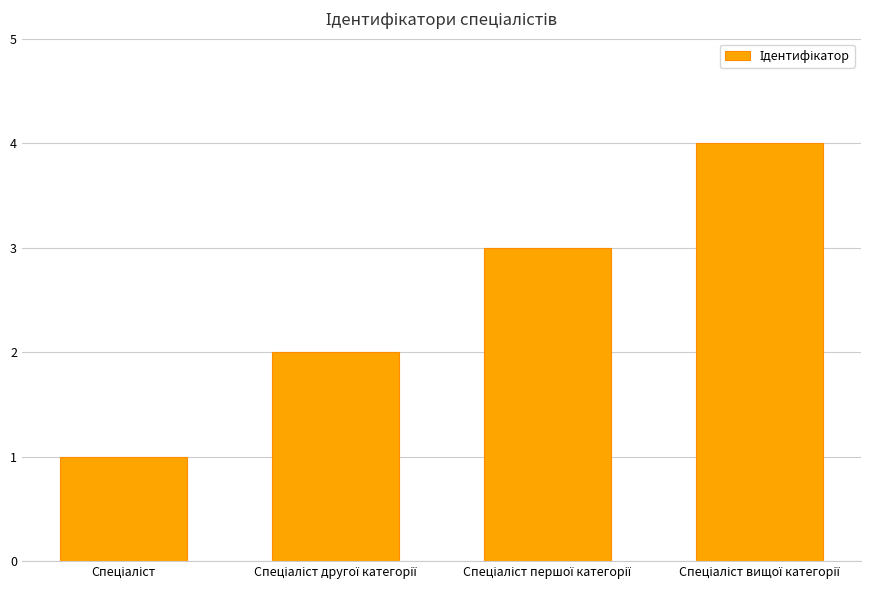

What is the greatest value displayed?

4